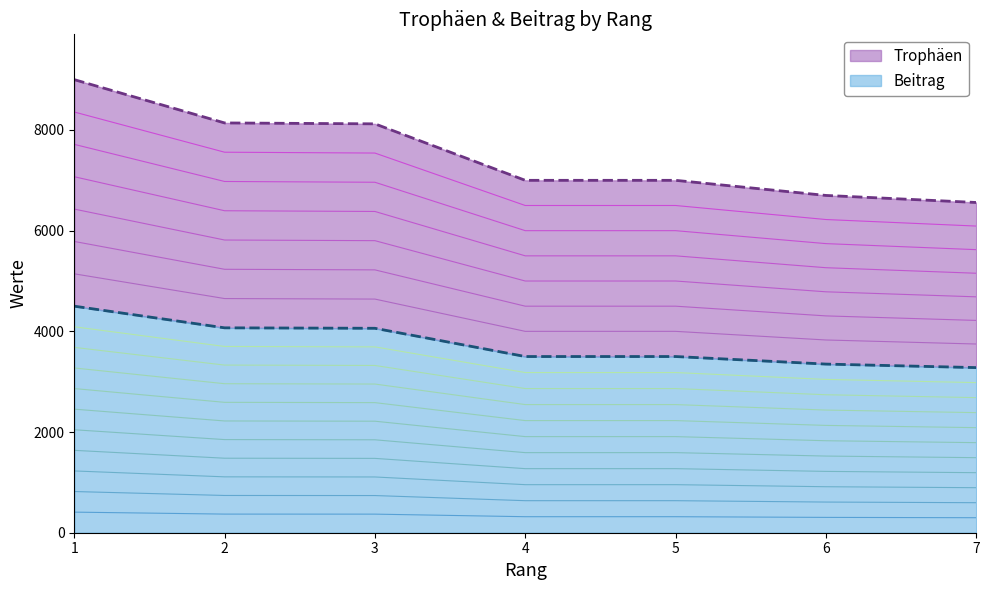

At which category is the sum across all series the highest?

1